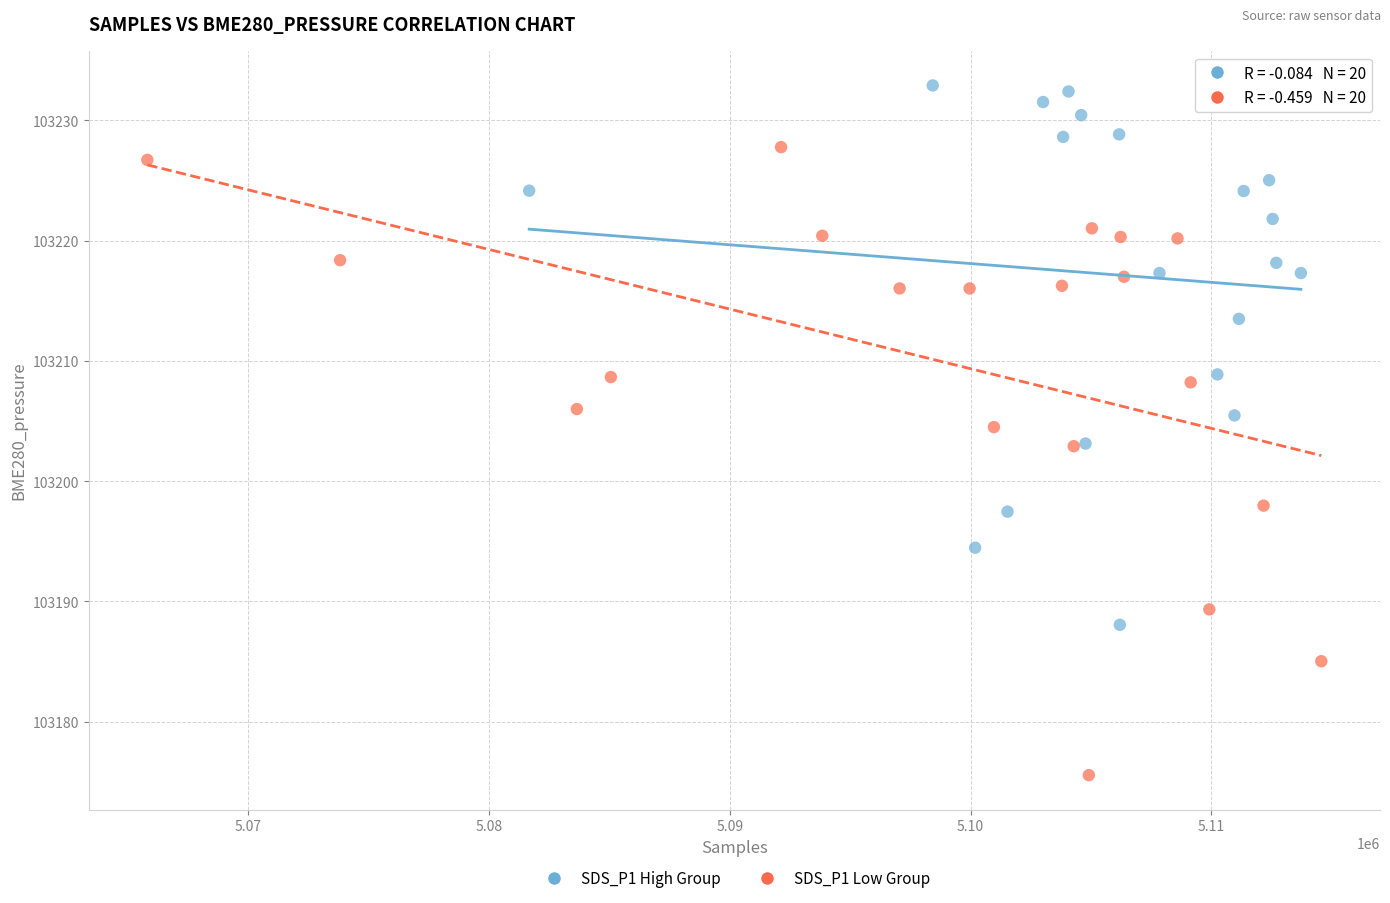

Which series has the largest Y range (max minus min)?

SDS_P1 Low Group